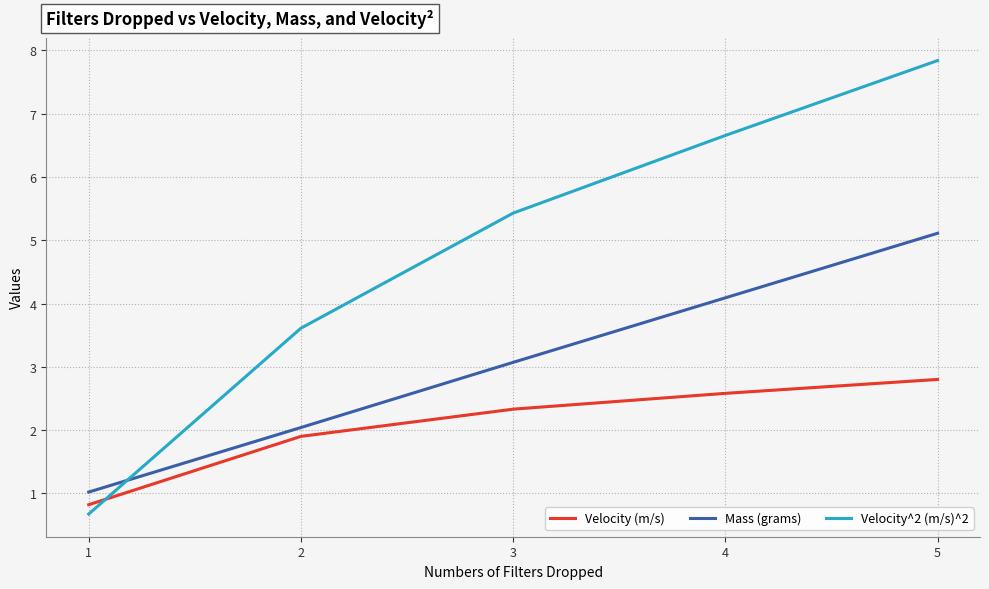

True or false: Velocity^2 (m/s)^2 has more than 1 interior local peaks.

False